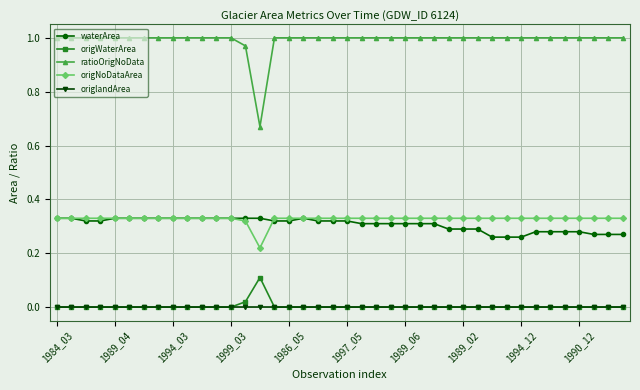

Which series has the widest spread of values?

ratioOrigNoData